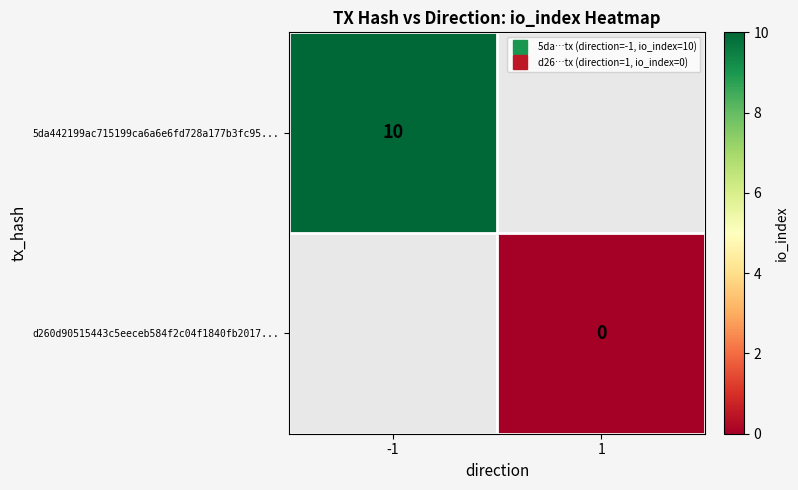

List the labels in order of d260d90515443c5eeceb584f2c04f1840fb2017... value, largest first.

-1, 1